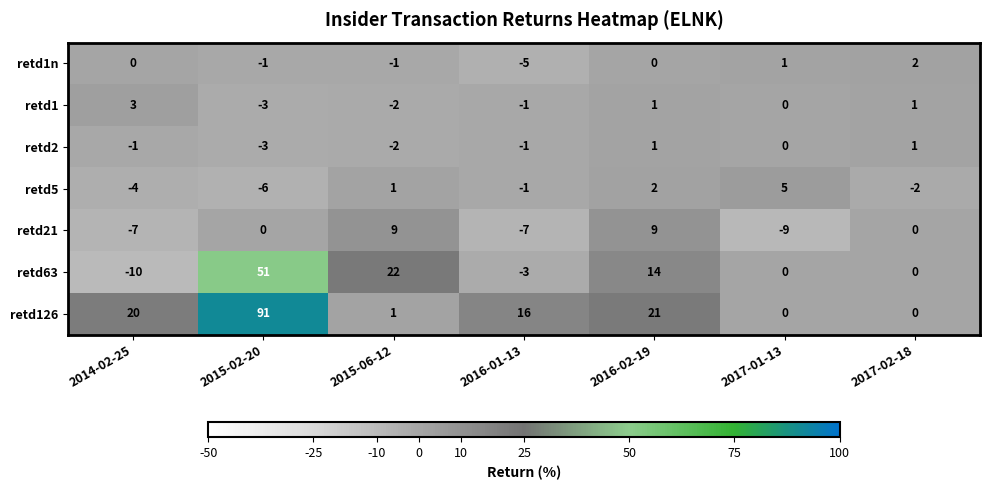

Which series has the largest range (max minus min)?

retd126